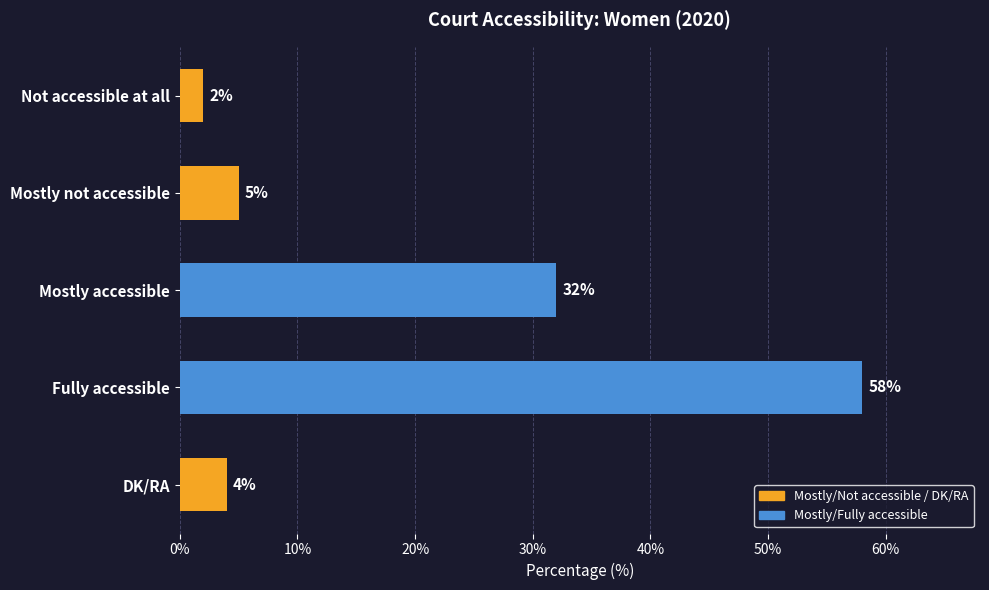

Reading top to bottom, list all the values displayed in this chart.

2	5	32	58	4